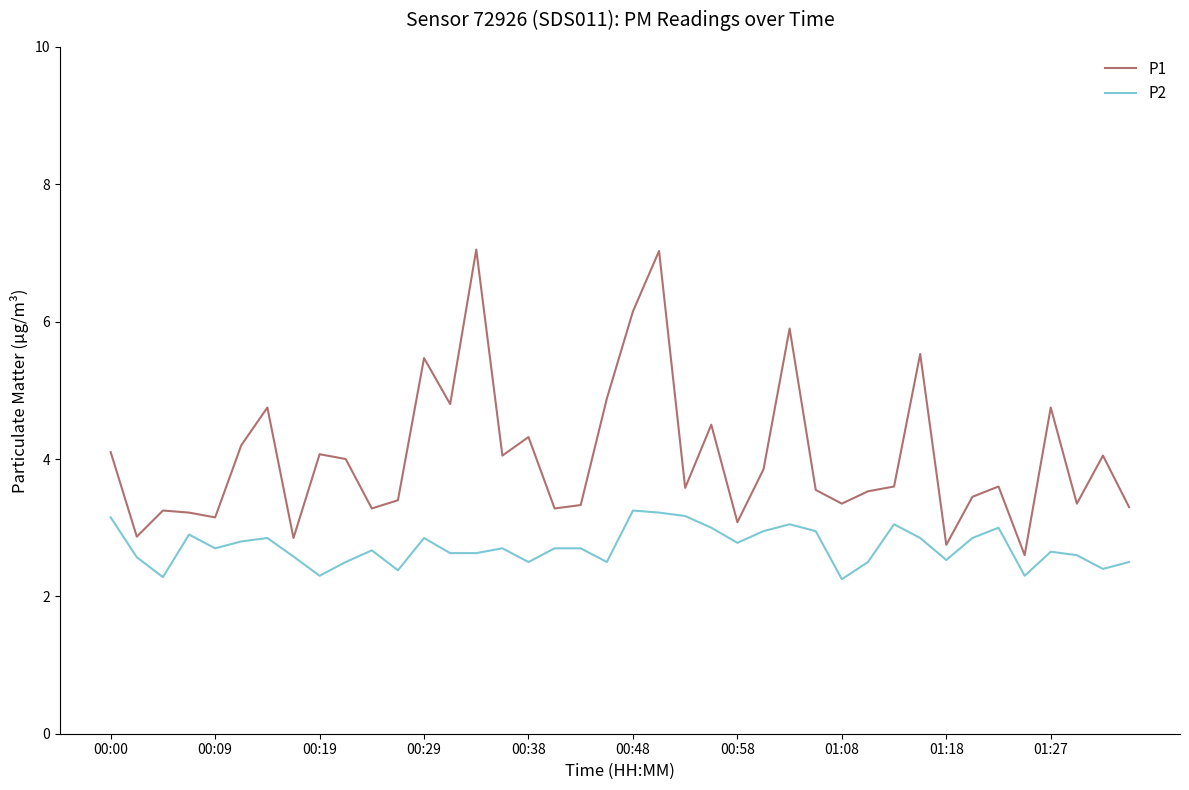

List the series in order of their overall mean, highest first.

P1, P2